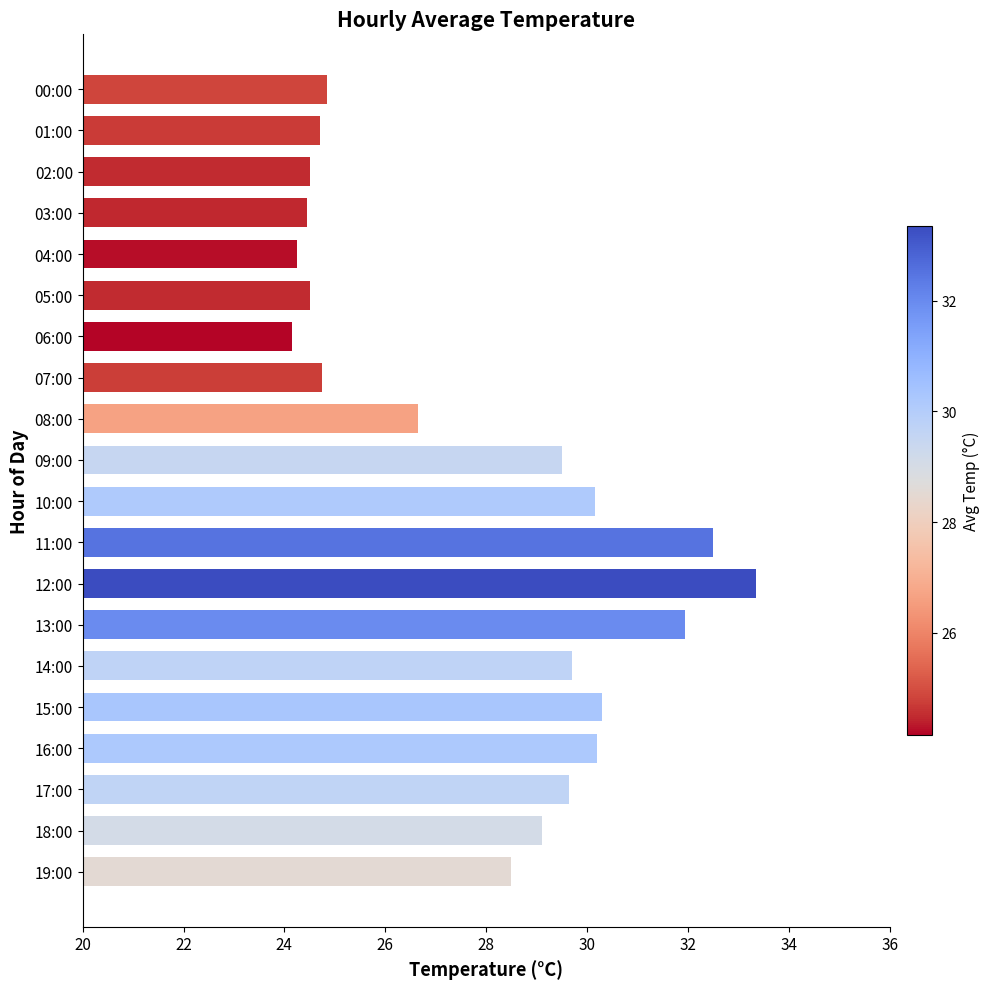

What position from the top is 19:00?

20